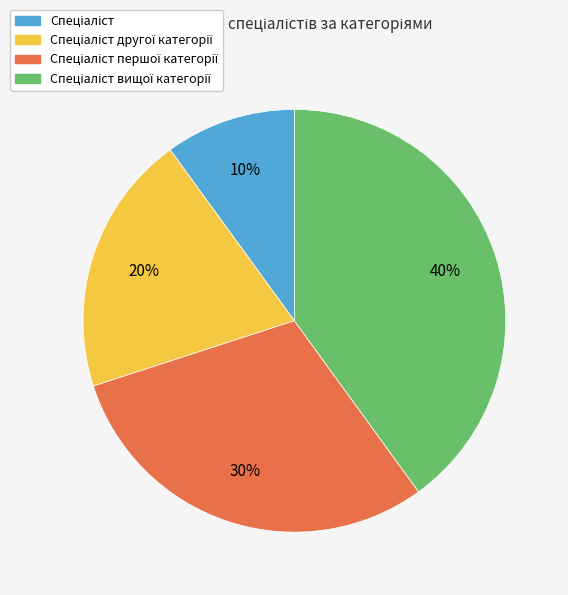

To the nearest percent, what is the average slice percentage?

25%